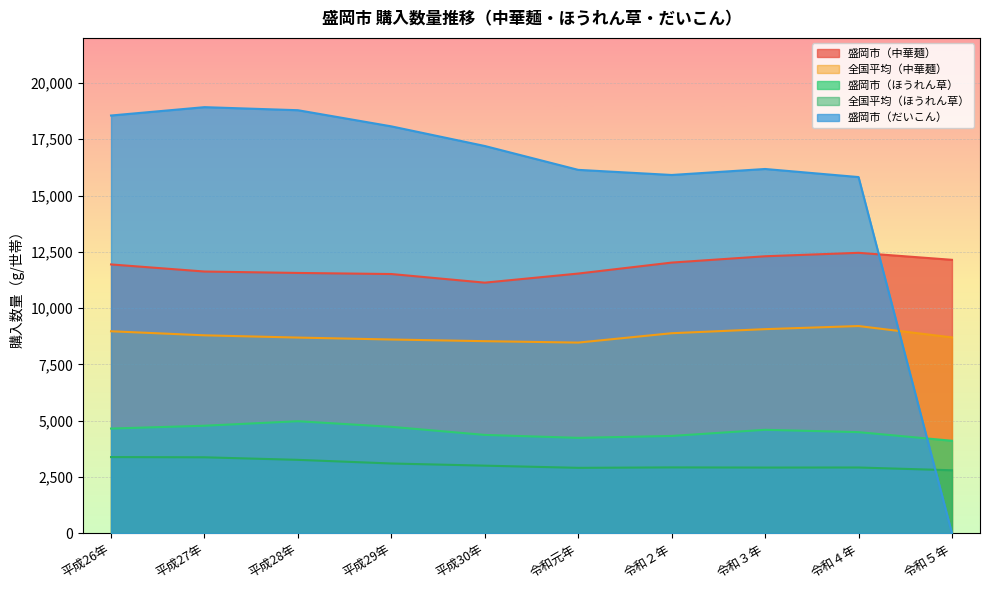

Which series changed the most between 令和２年 and 令和３年?

盛岡市（中華麺）